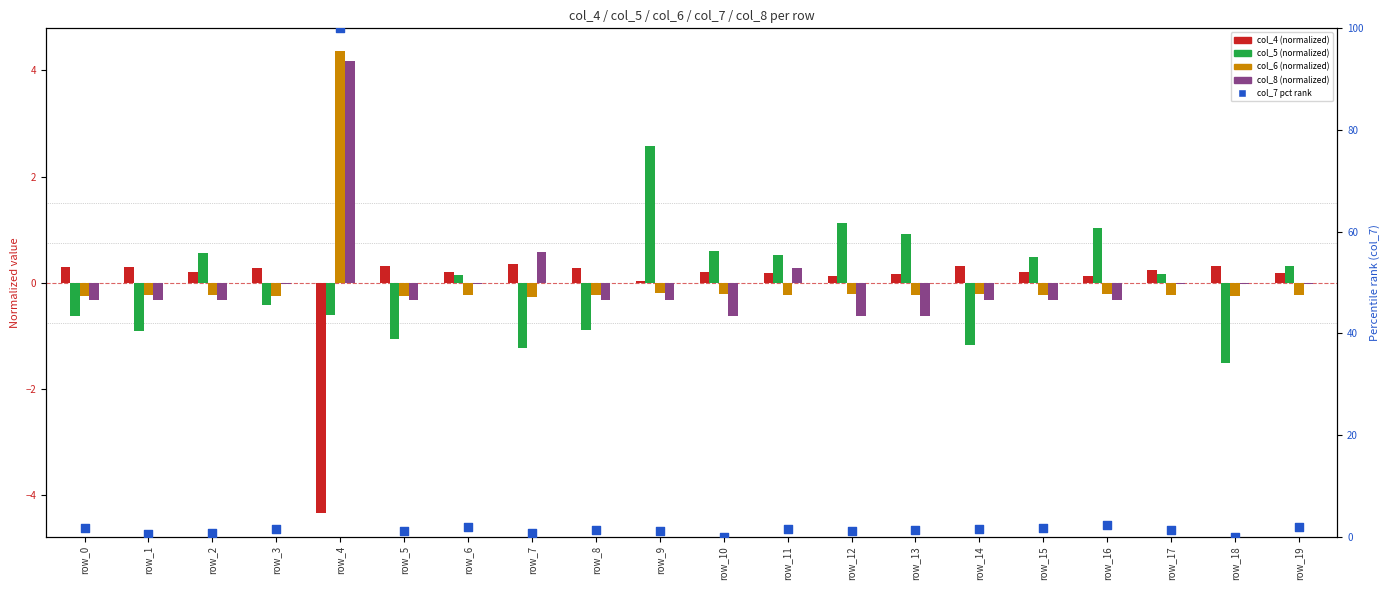

Which series has the largest total across all categories?

col_7 (pct rank)